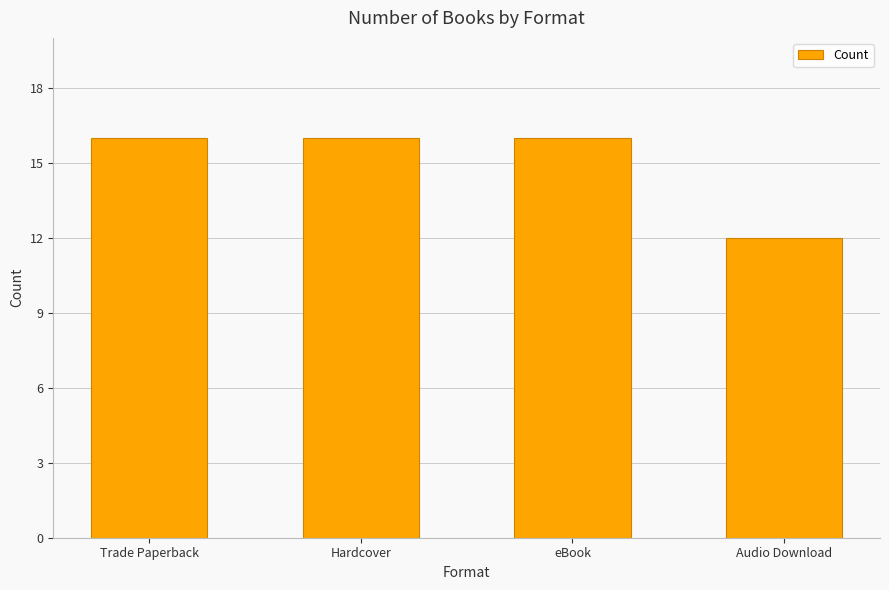

What is the greatest value displayed?

16